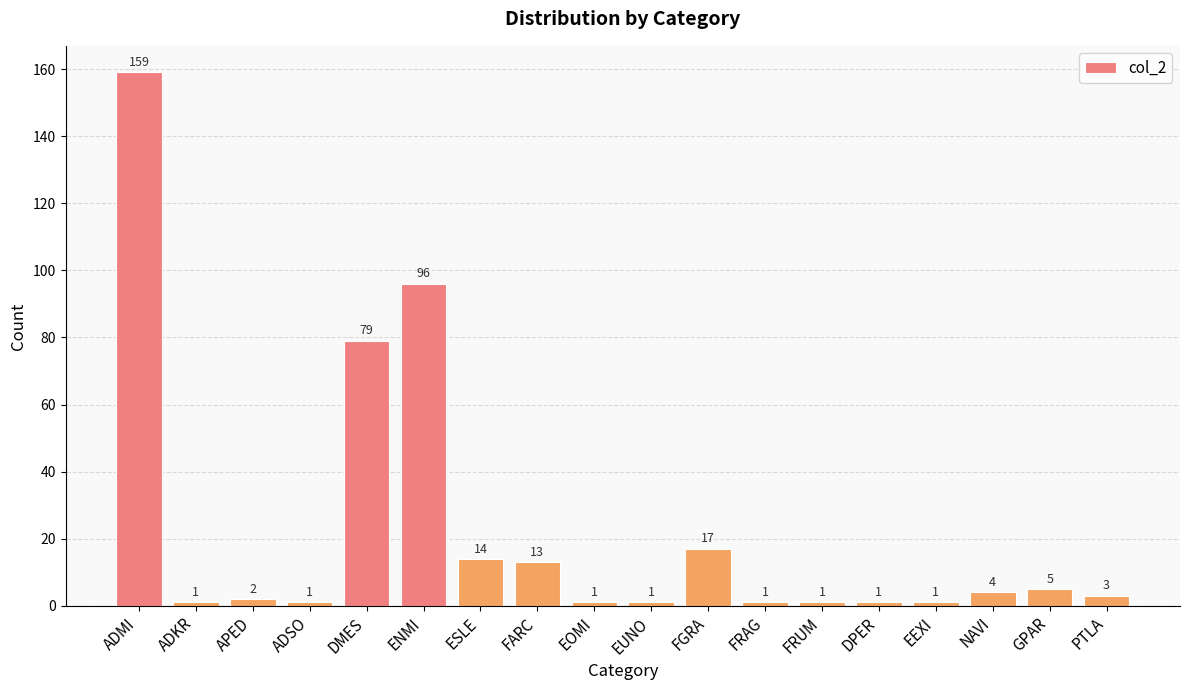

Reading left to right, transcribe all the data shown in this chart.

ADMI=159	ADKR=1	APED=2	ADSO=1	DMES=79	ENMI=96	ESLE=14	FARC=13	EOMI=1	EUNO=1	FGRA=17	FRAG=1	FRUM=1	DPER=1	EEXI=1	NAVI=4	GPAR=5	PTLA=3